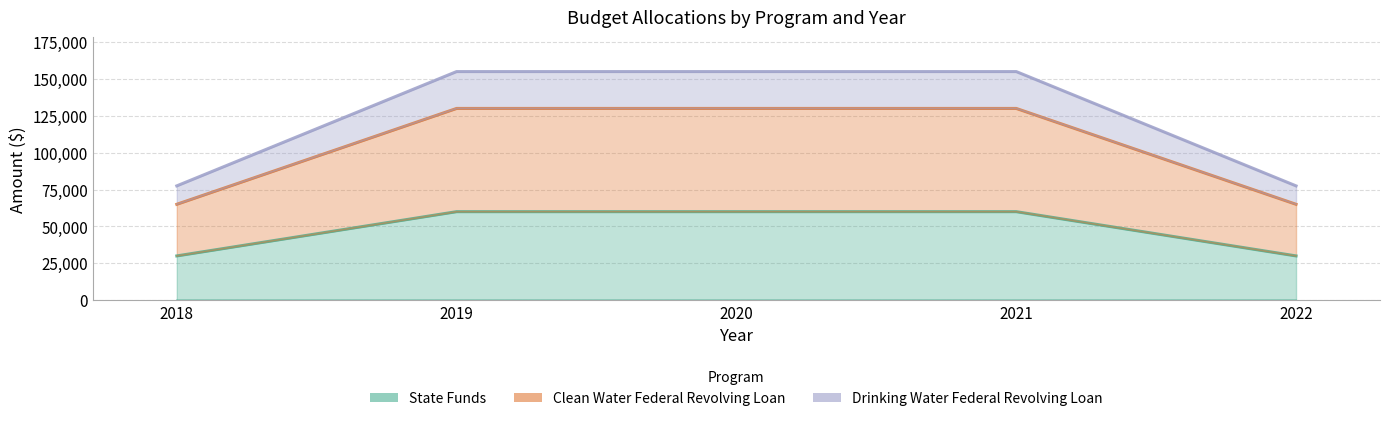

Count the State Funds values in the range 30000 to 60000.

5